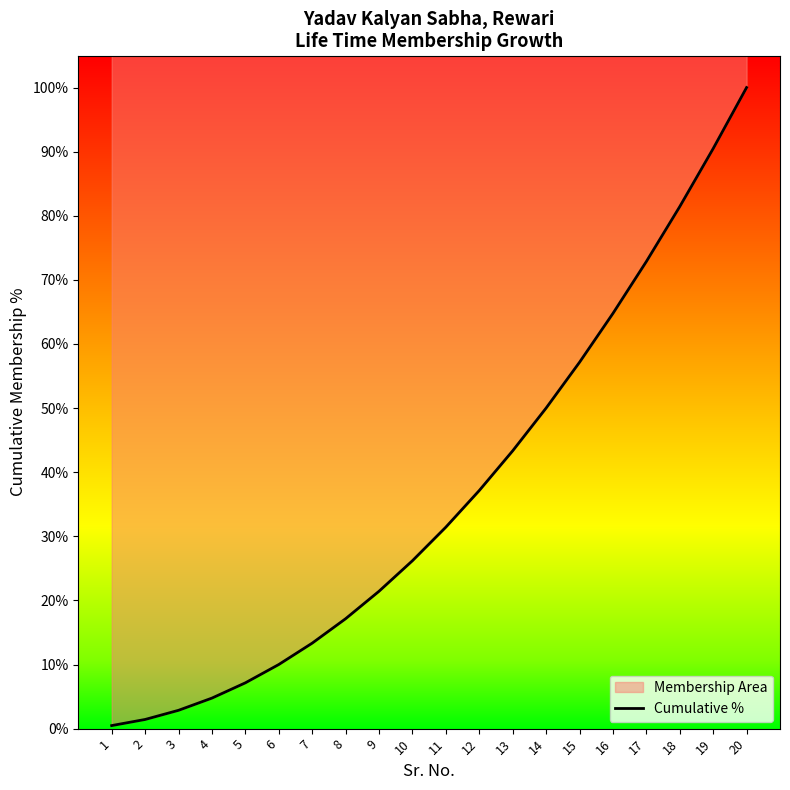

Which category has the highest value across all series?

20